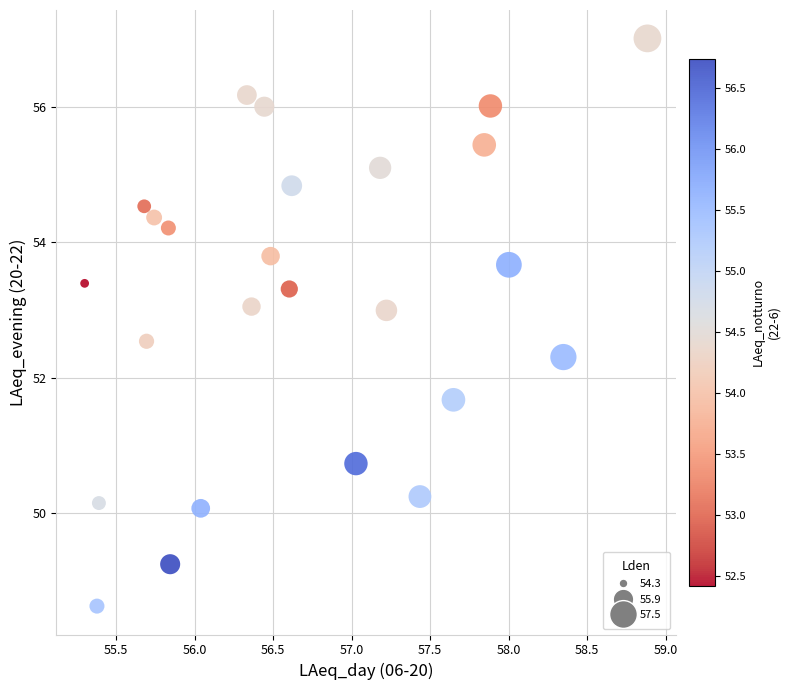

What is the range of Y values (max minus min)?

8.4